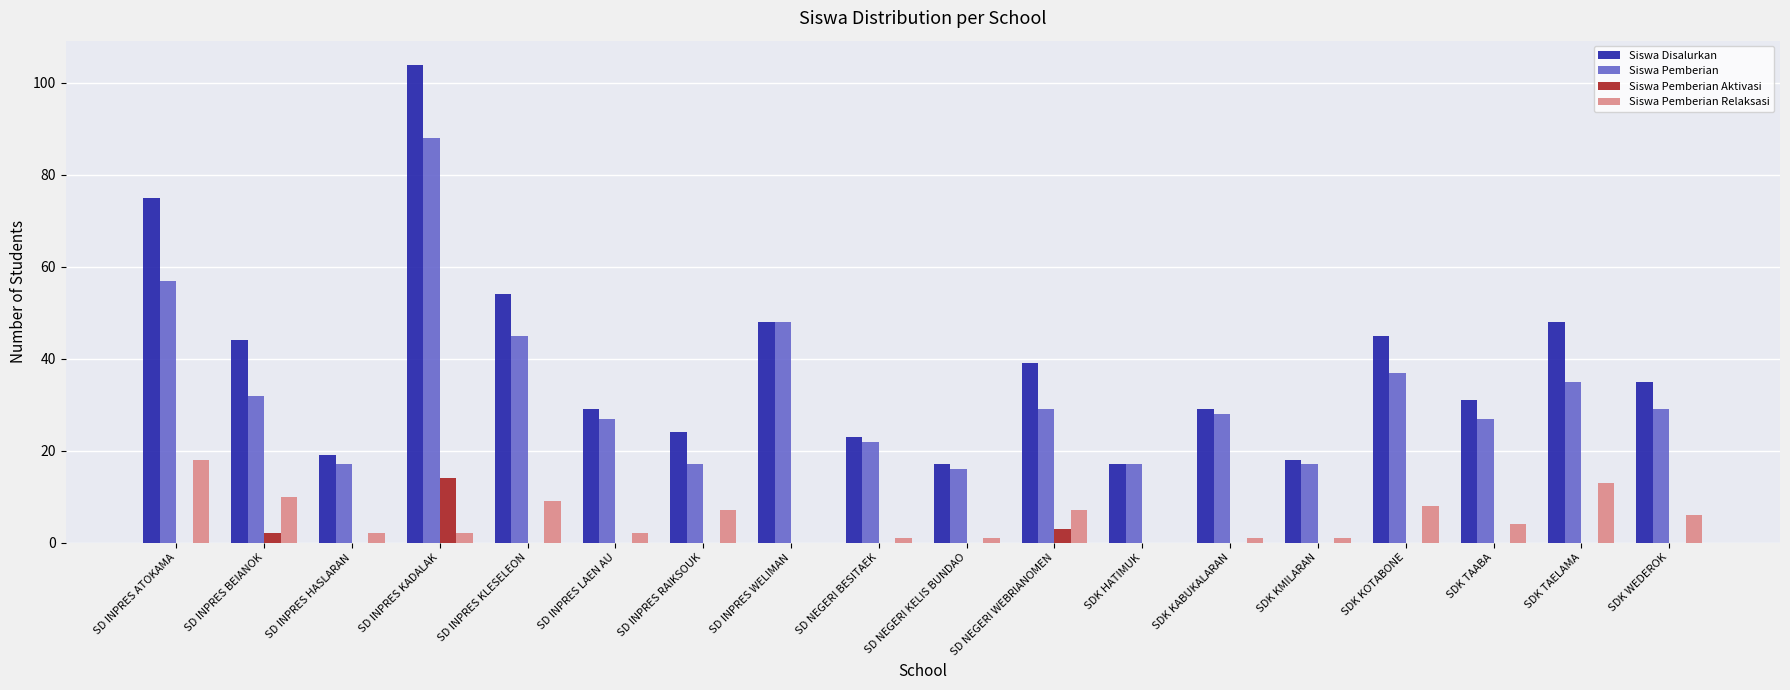

Is the value of Siswa Pemberian at SD INPRES WELIMAN greater than the value of Siswa Pemberian Aktivasi at SD INPRES KADALAK?

Yes